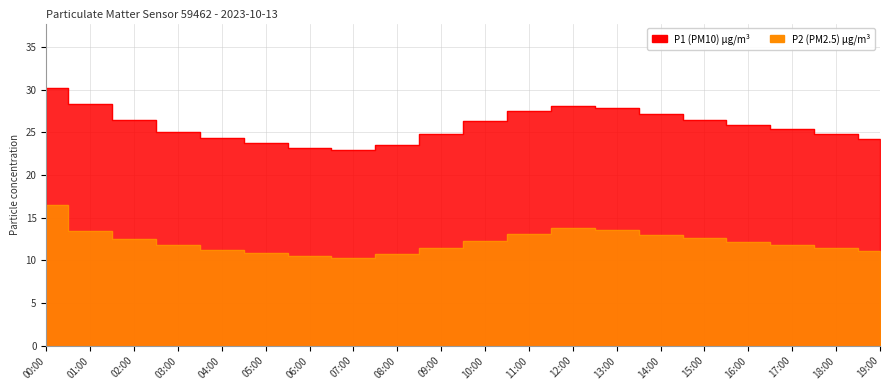

What is the difference between the highest and lowest values at 13:00?

14.3